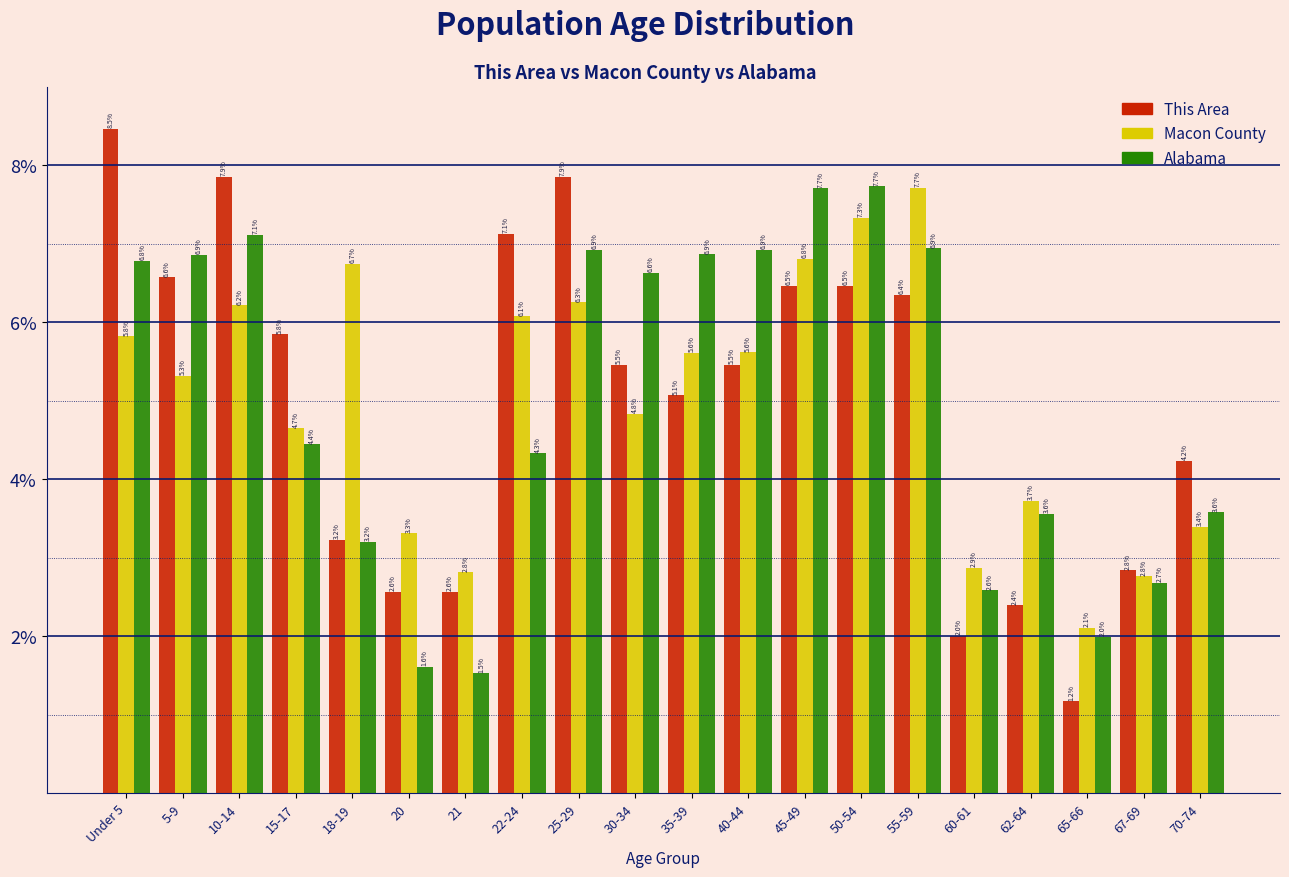

Reading left to right, extract all data points from this chart.

This Area: Under 5=8.5	5-9=6.6	10-14=7.9	15-17=5.8	18-19=3.2	20=2.6	21=2.6	22-24=7.1	25-29=7.9	30-34=5.5	35-39=5.1	40-44=5.5	45-49=6.5	50-54=6.5	55-59=6.4	60-61=2.0	62-64=2.4	65-66=1.2	67-69=2.8	70-74=4.2
Macon County: Under 5=5.8	5-9=5.3	10-14=6.2	15-17=4.7	18-19=6.7	20=3.3	21=2.8	22-24=6.1	25-29=6.3	30-34=4.8	35-39=5.6	40-44=5.6	45-49=6.8	50-54=7.3	55-59=7.7	60-61=2.9	62-64=3.7	65-66=2.1	67-69=2.8	70-74=3.4
Alabama: Under 5=6.8	5-9=6.9	10-14=7.1	15-17=4.4	18-19=3.2	20=1.6	21=1.5	22-24=4.3	25-29=6.9	30-34=6.6	35-39=6.9	40-44=6.9	45-49=7.7	50-54=7.7	55-59=6.9	60-61=2.6	62-64=3.6	65-66=2.0	67-69=2.7	70-74=3.6